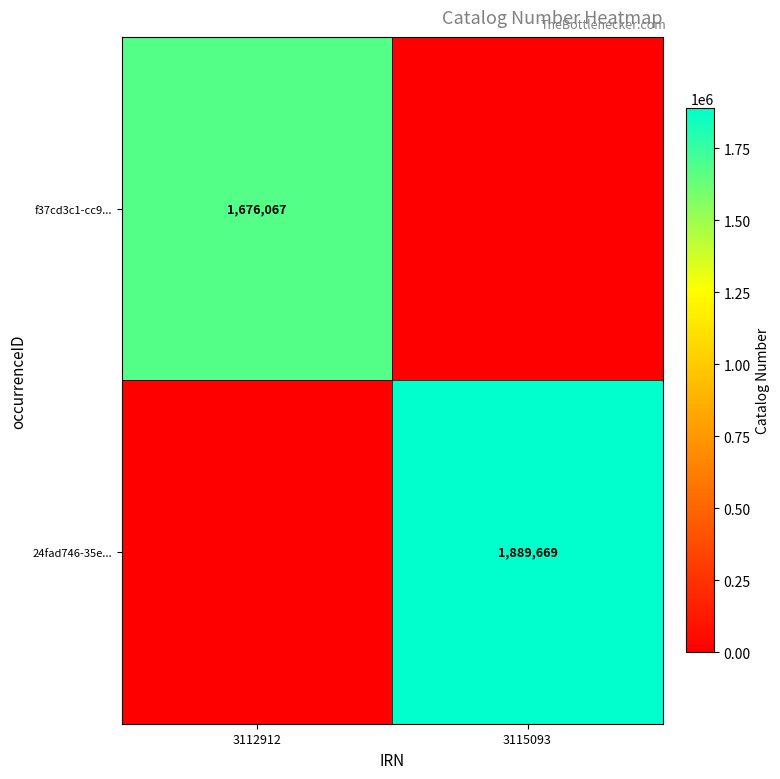

Is it true that 24fad746-35e... equals 1889669 at 3115093?

True